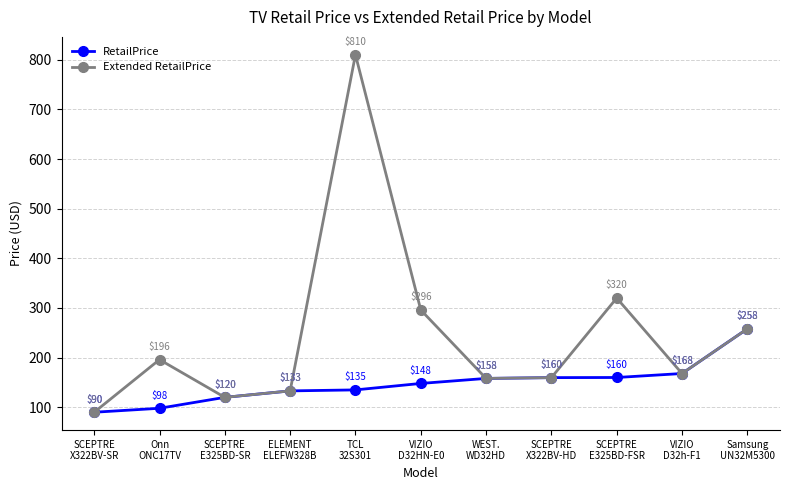

What is the value of the Extended RetailPrice point at the 11th from the left?

258.0